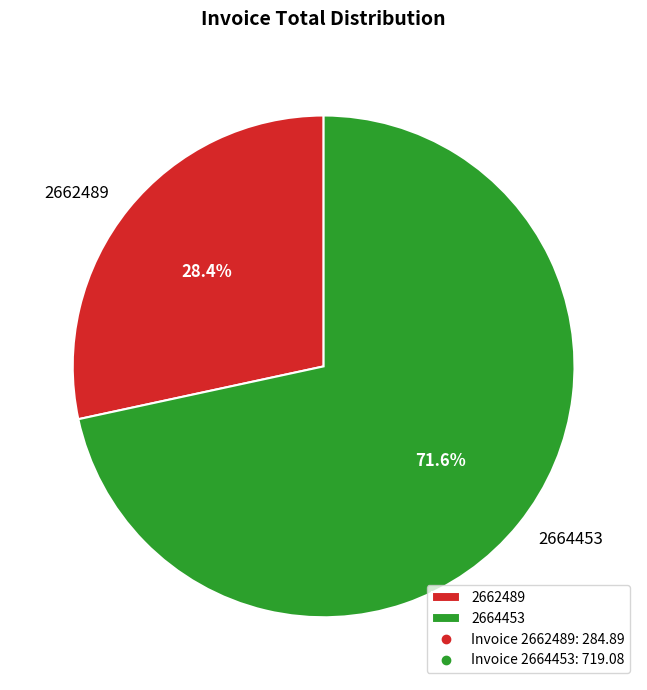

Which slice is the smallest?

2662489